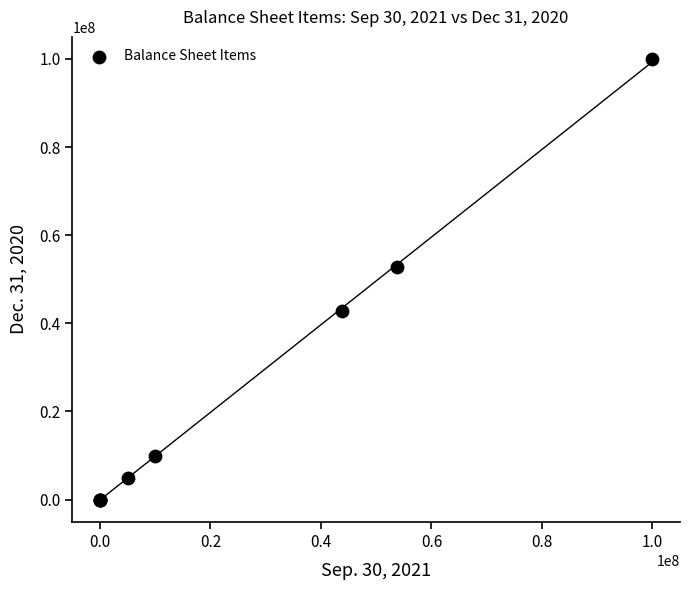

What Y value in the scatter plot is closest to 50000000?

52677000.0